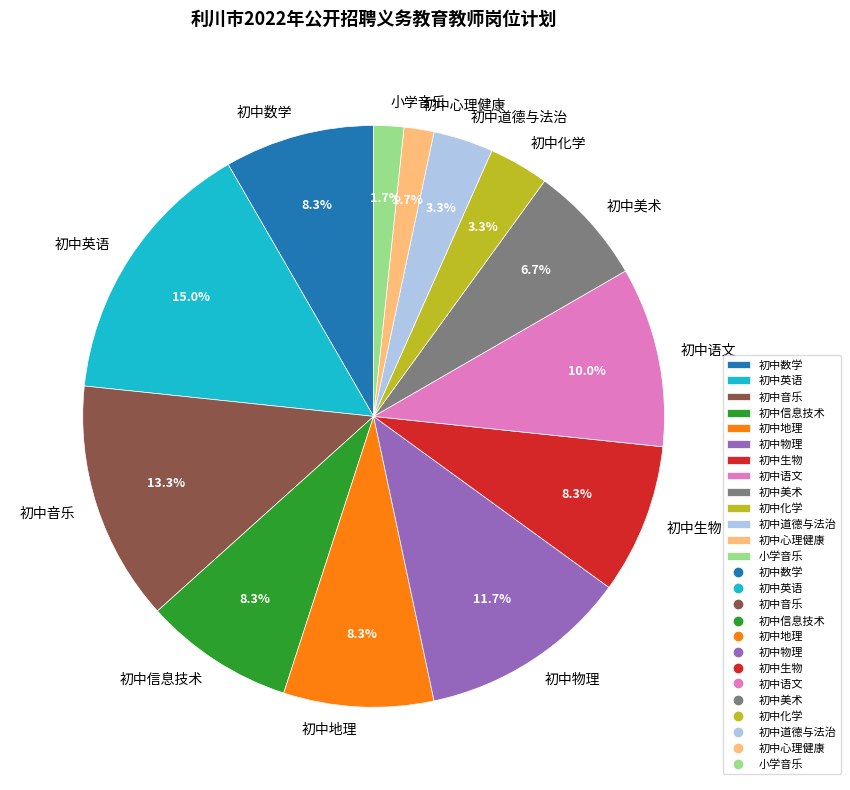

To the nearest percent, what is the average slice percentage?

8%